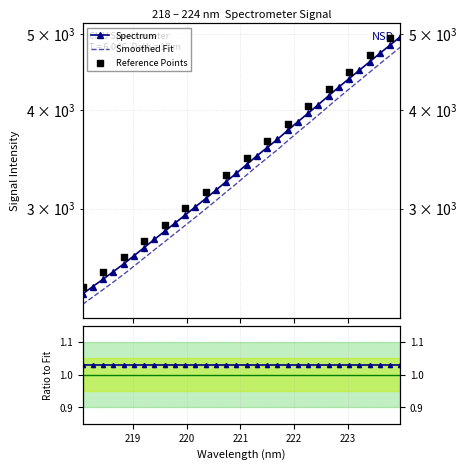

What is the change in value from 219.7801 to 222.263?

+1089.6